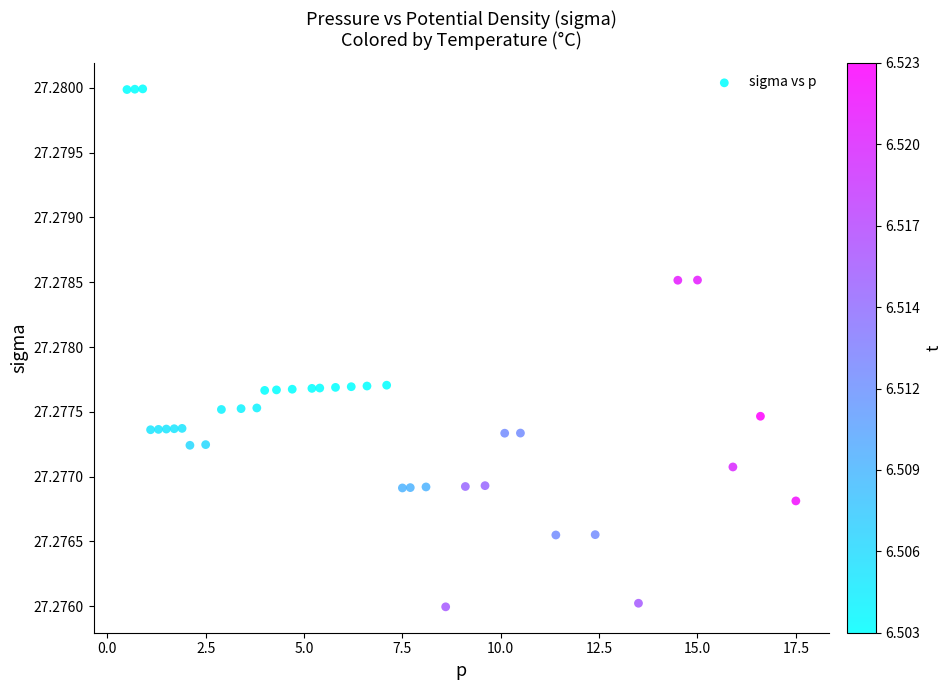

What is the range of X values (max minus min)?

17.0